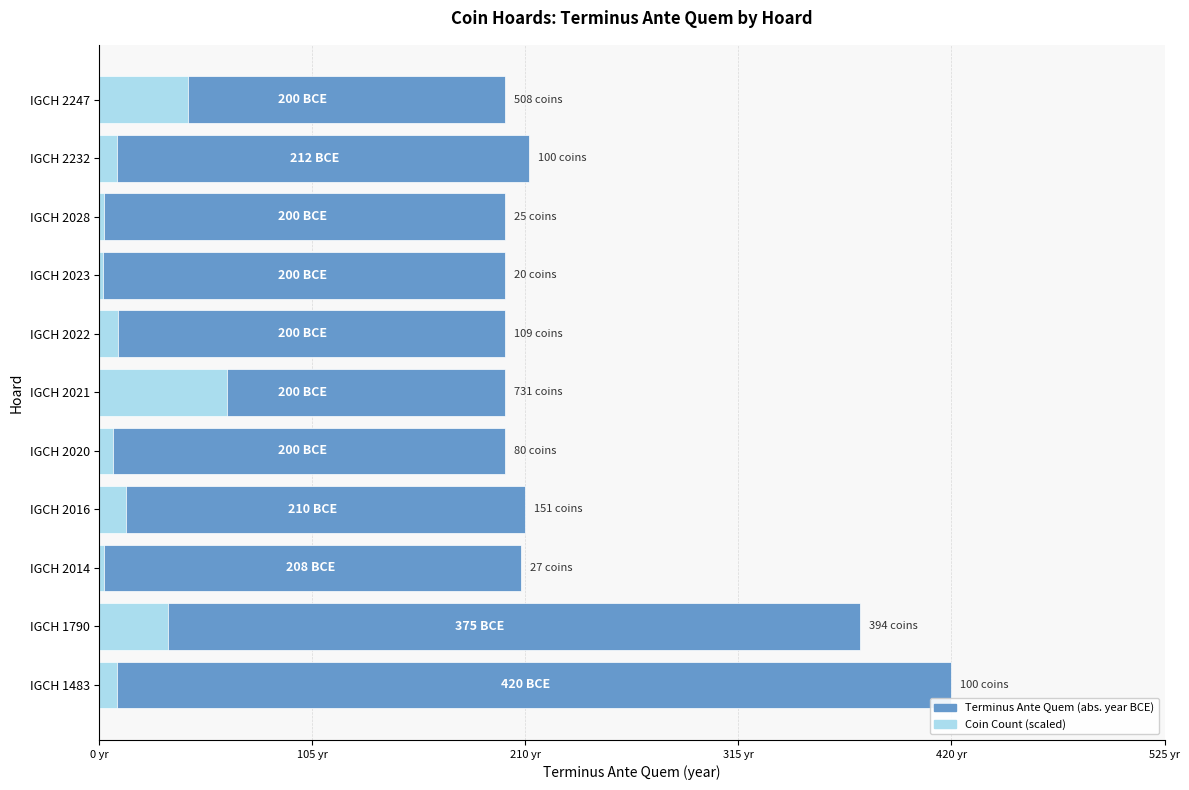

Which series has the largest total across all categories?

Terminus Ante Quem (abs. year BCE)